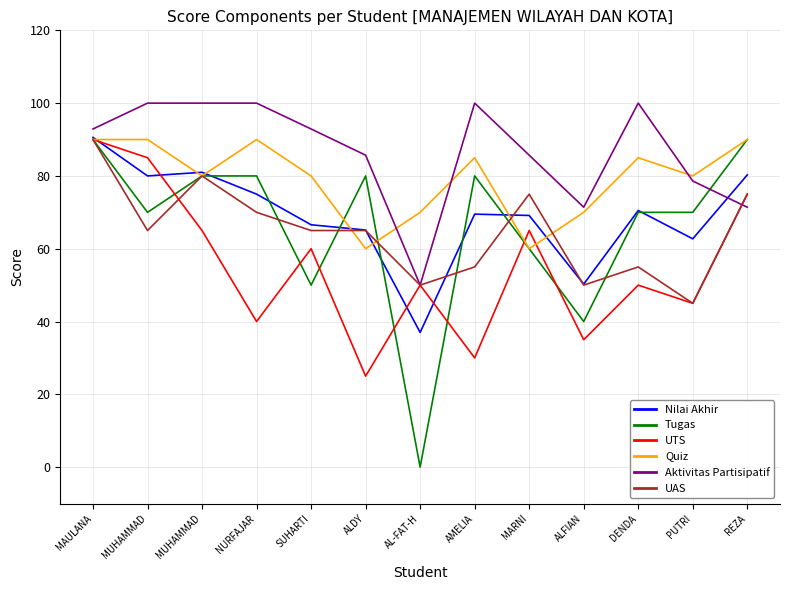

What are all the series names shown in the legend?

Nilai Akhir, Tugas, UTS, Quiz, Aktivitas Partisipatif, UAS